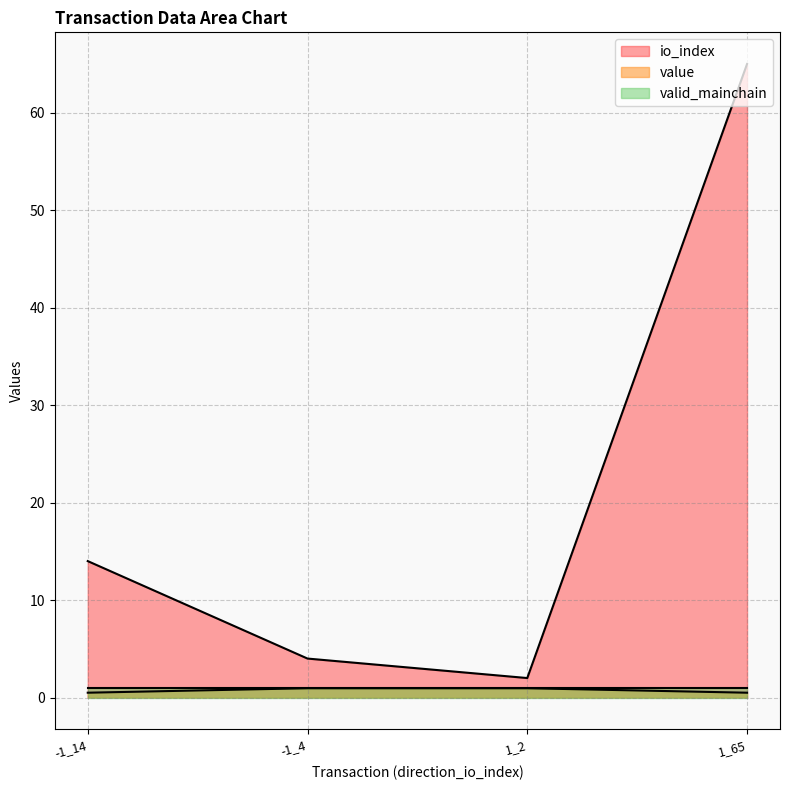

Where does the io_index series first go above 14?

1_65